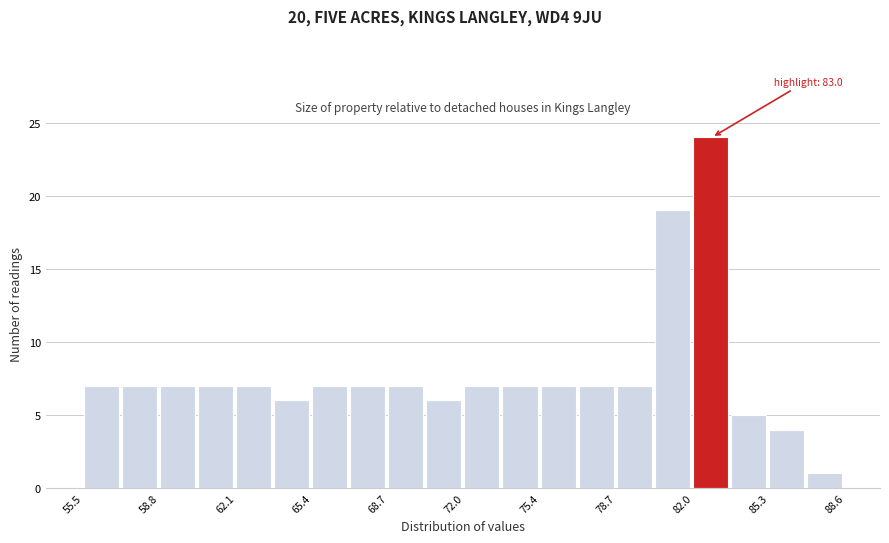

Read against the x-axis, roughly where is the centre of the tallest bar?

82.5